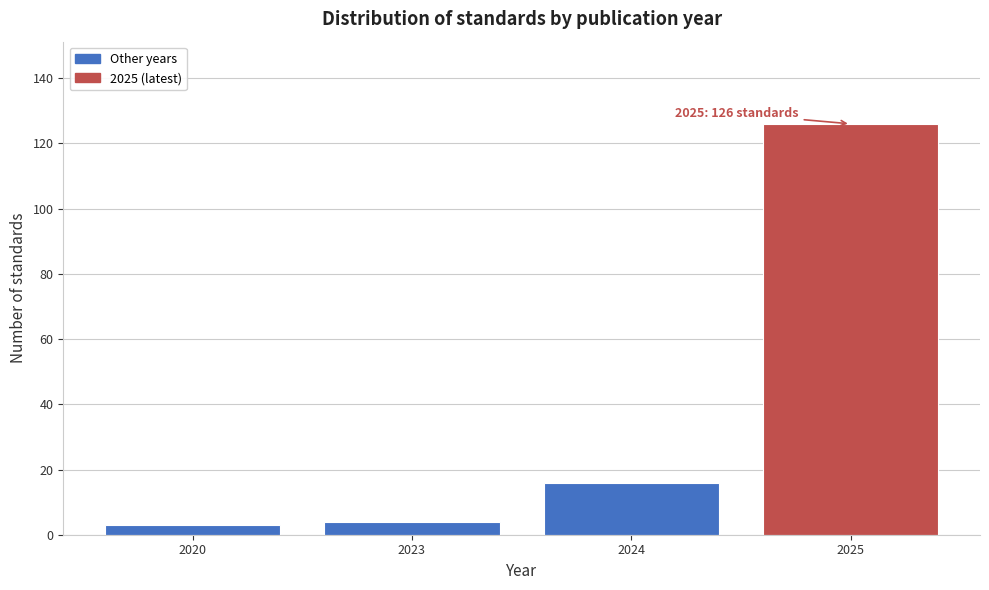

Reading left to right, what are all the values shown in this chart?

2020=3	2023=4	2024=16	2025=126